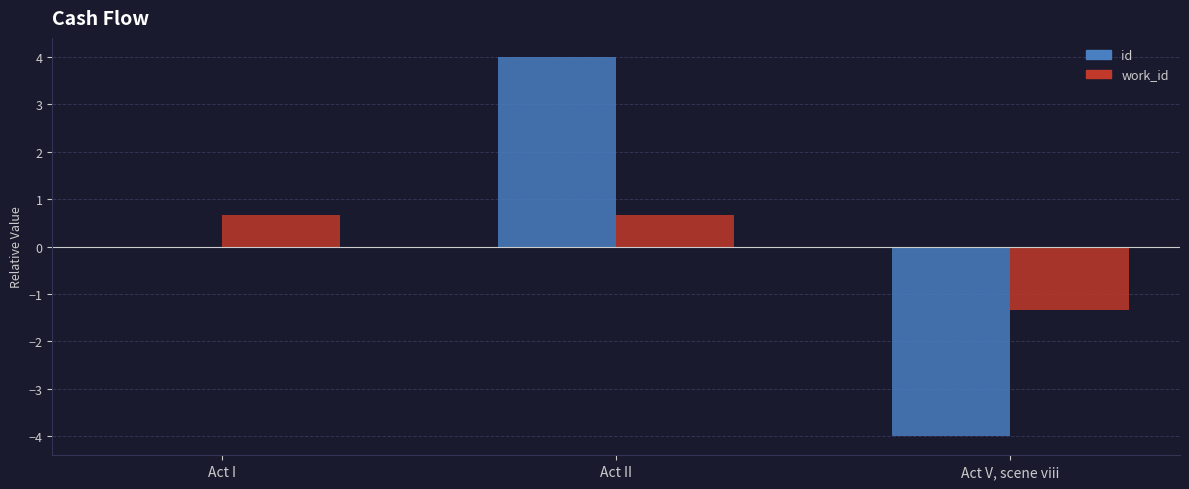

Are the bars grouped side by side (vs. stacked)?

Yes